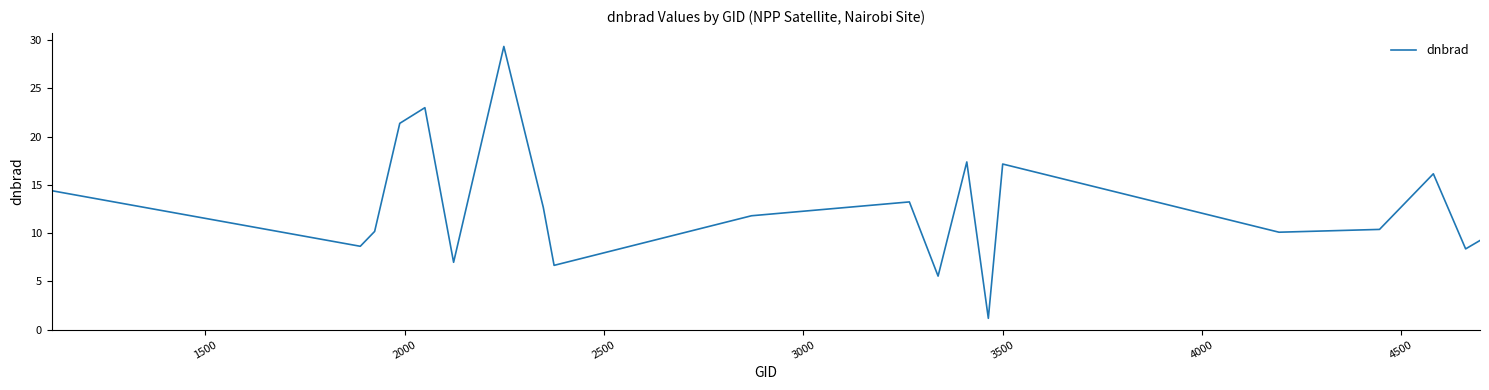

What is the greatest value displayed?

29.3